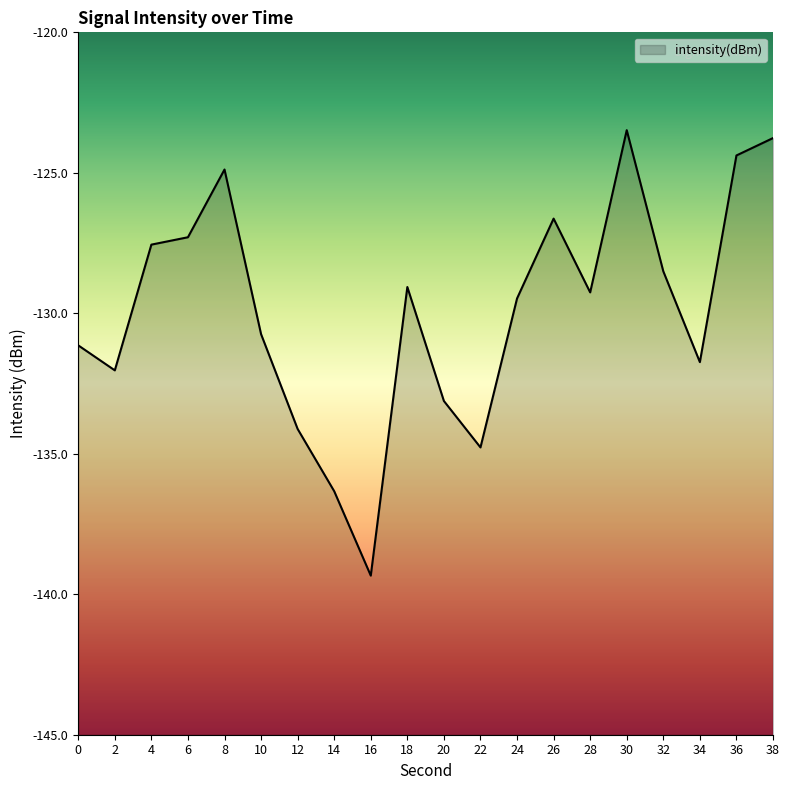

What is the difference between the maximum and second lowest values?

12.9